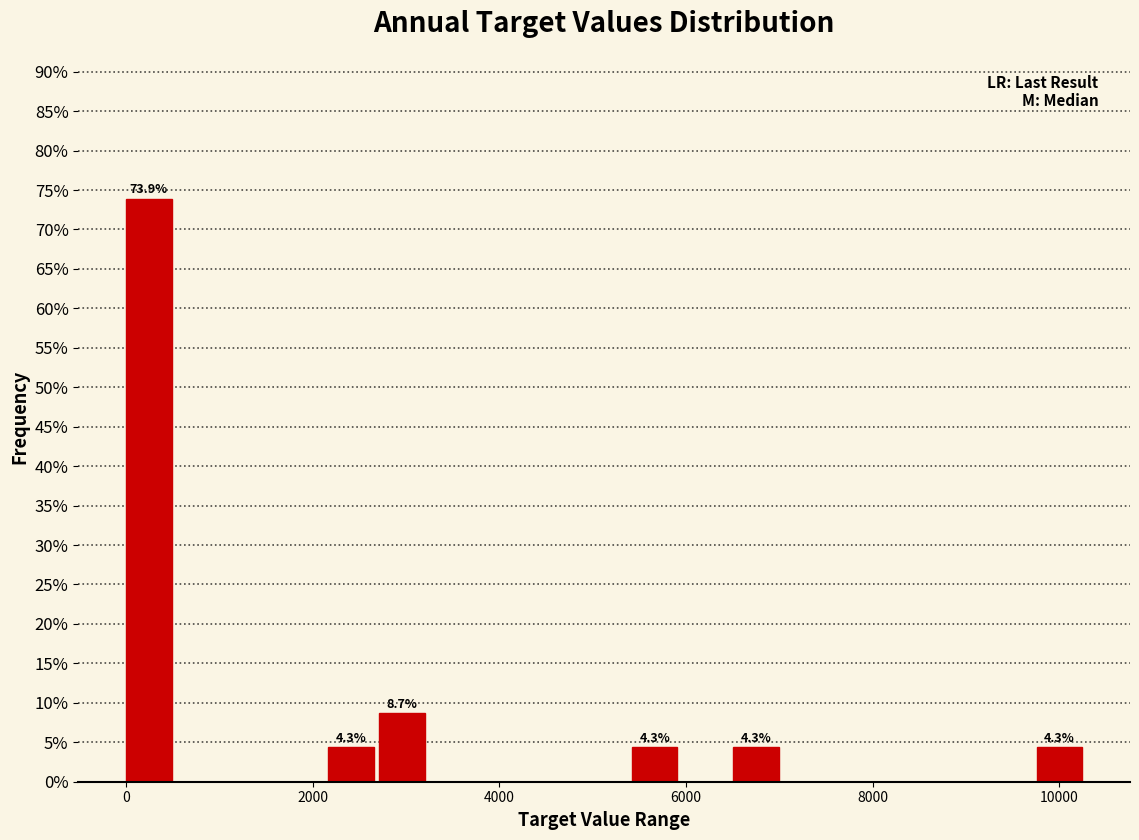

Around what value on the x-axis is the tallest bar? Give the approximate position of its centre, as read against the axis.

200